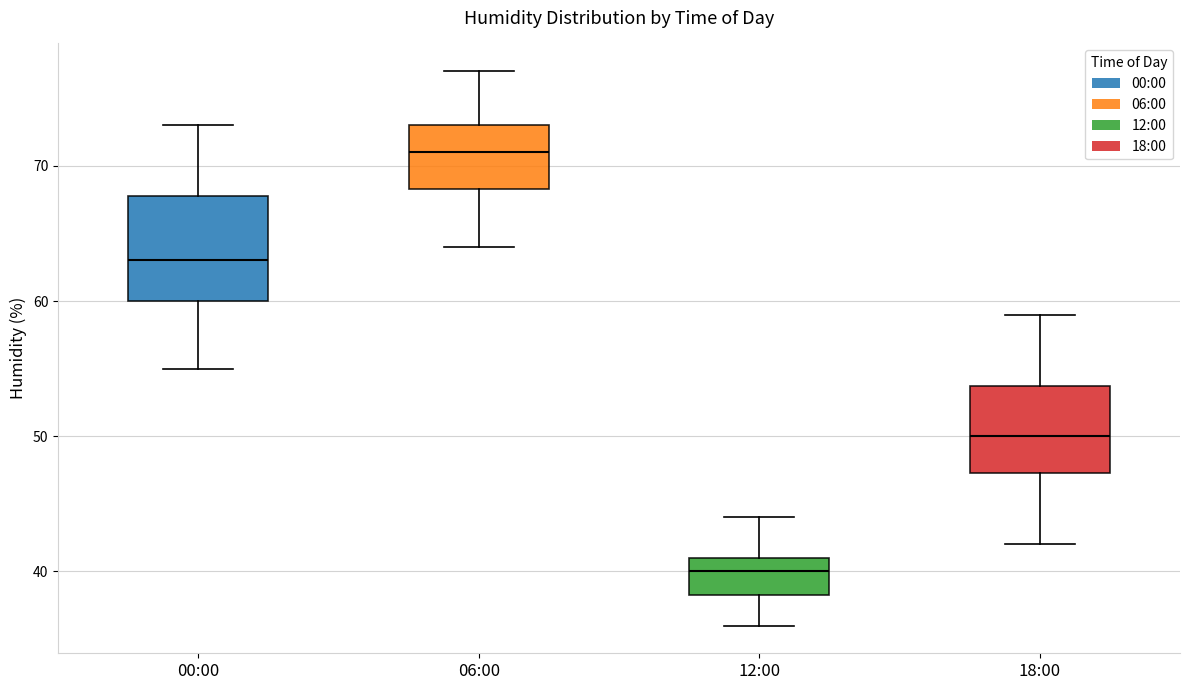

Where is the lower edge of the box for 06:00 on the y-axis? The values are not printed on the chart, so give them approximately, as read against the axis.

68